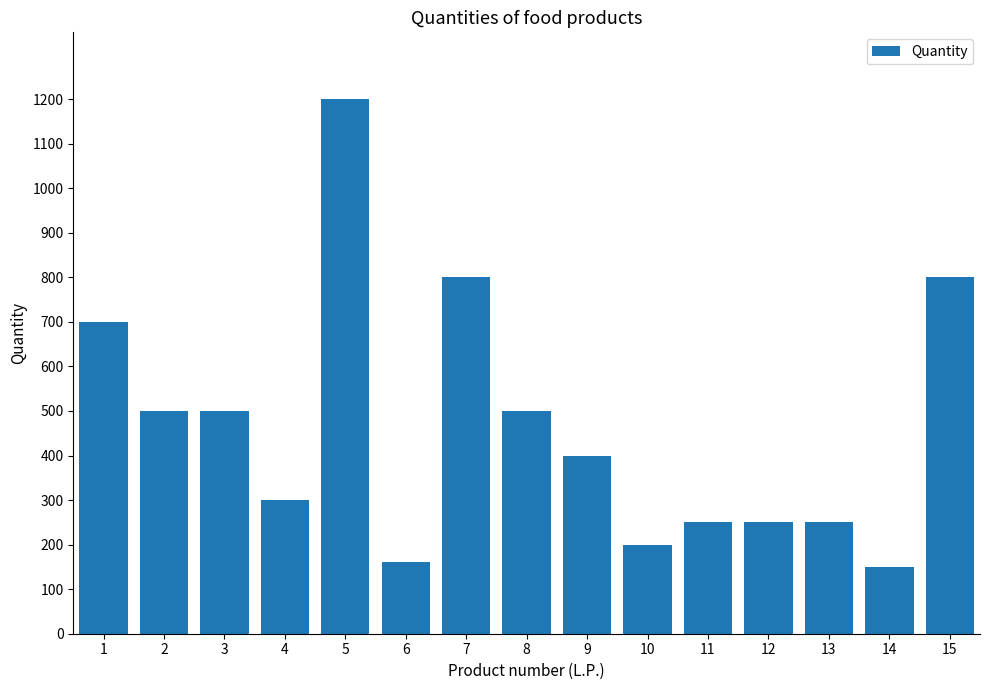

Count the number of data series in this chart.

1